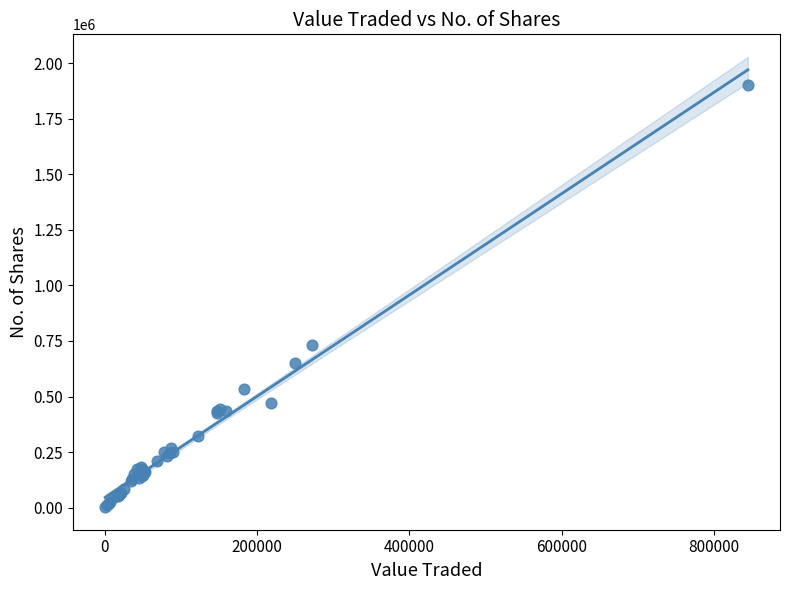

What Y value in the scatter plot is closest to 952581?

734104